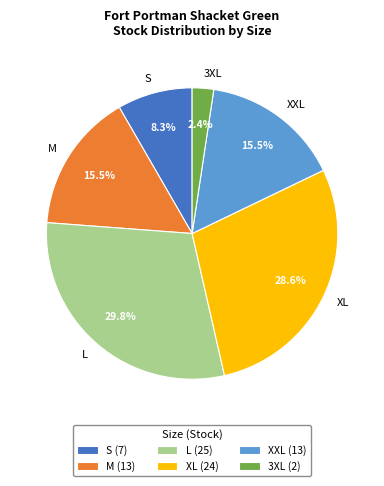

To the nearest percent, what is the combined percentage of L and M?

45%